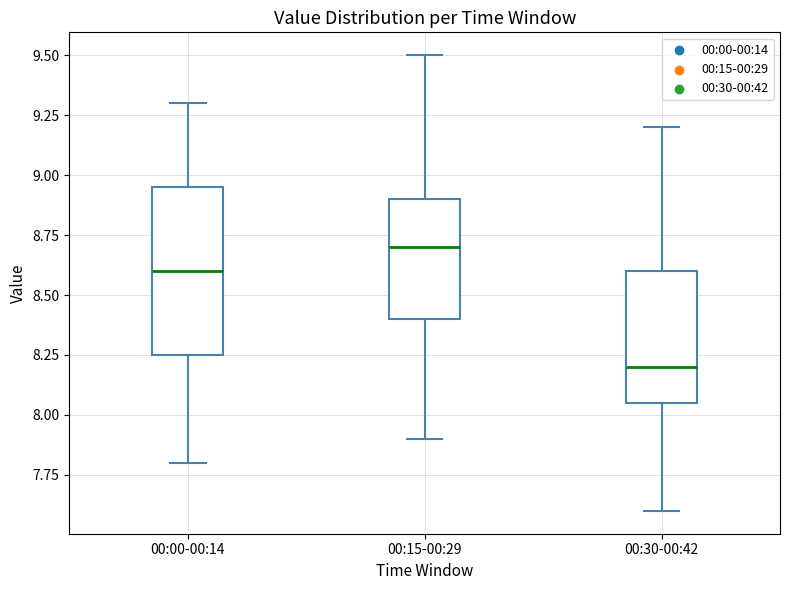

Which box's median line is the lowest?

00:30-00:42